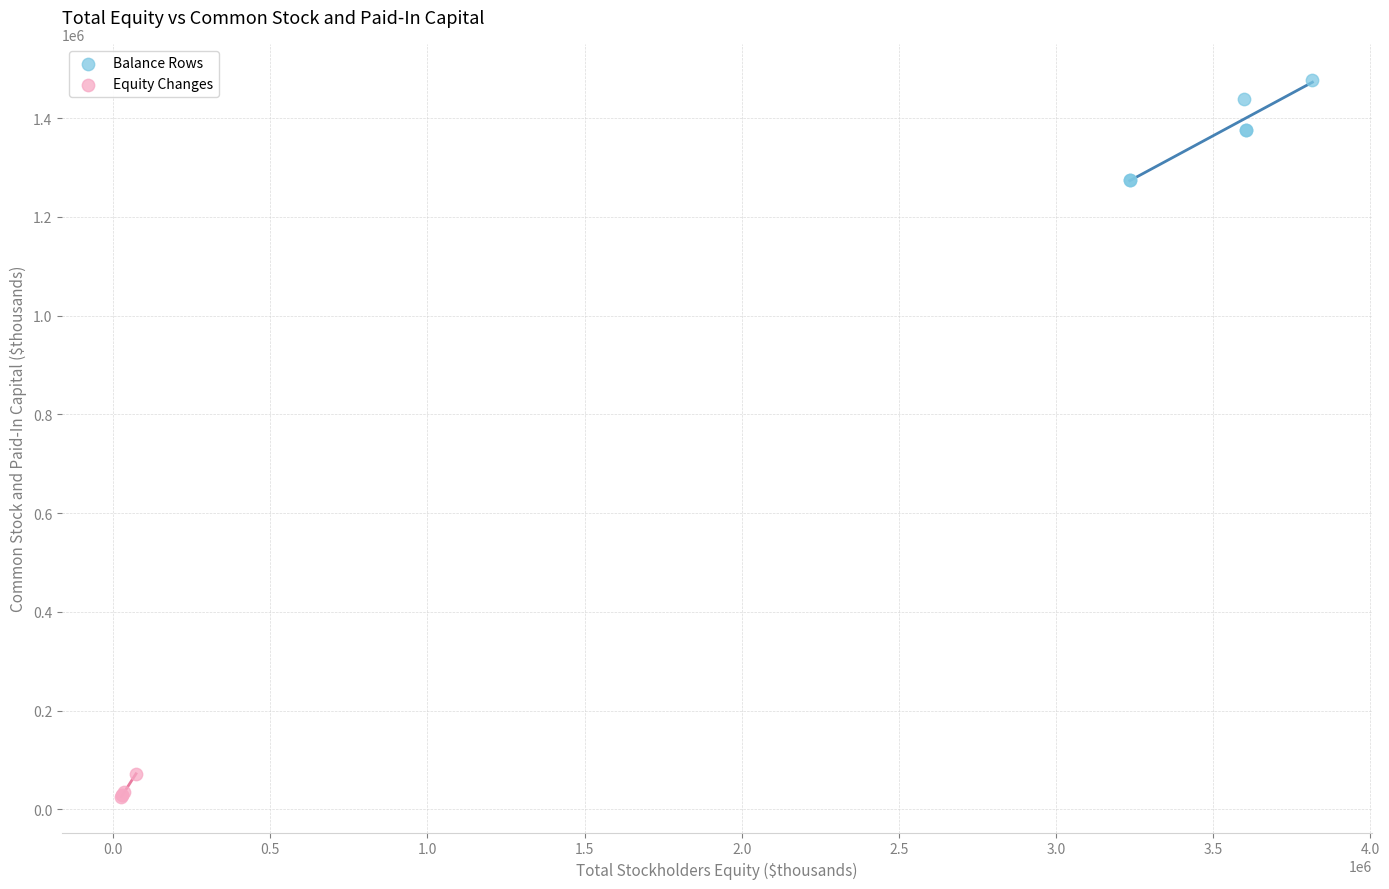

Which series reaches the minimum Y coordinate?

Equity Changes